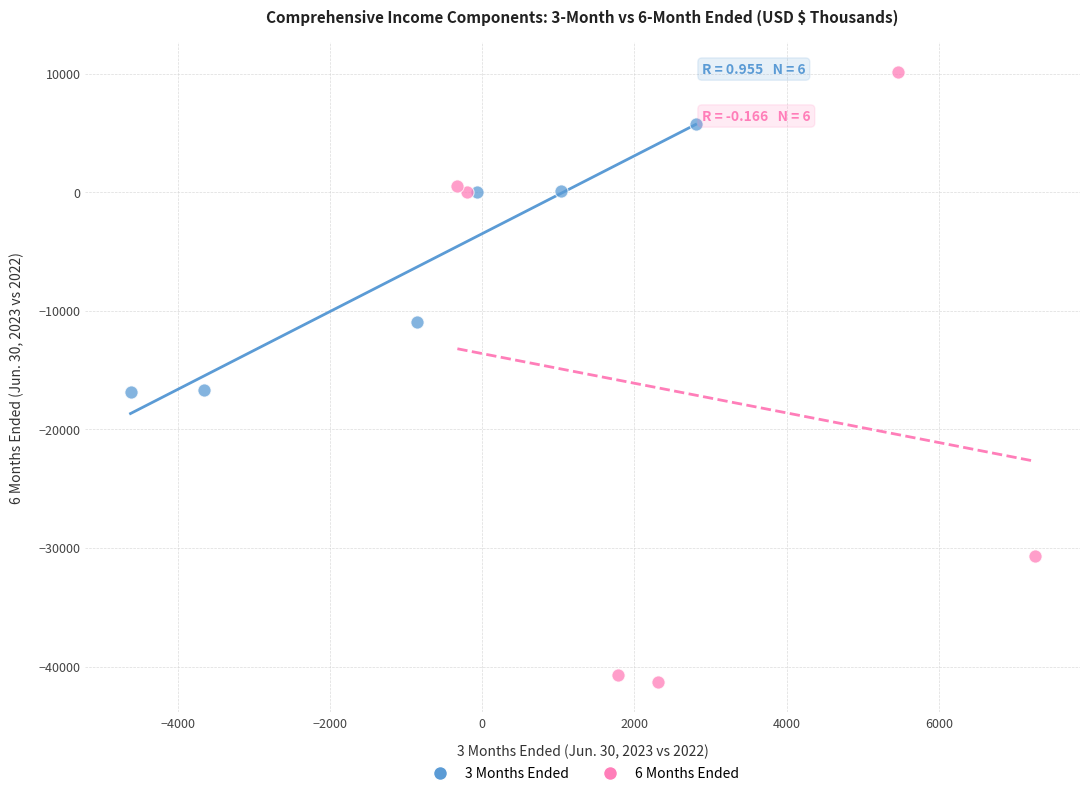

Which series contains the highest Y value?

6 Months Ended